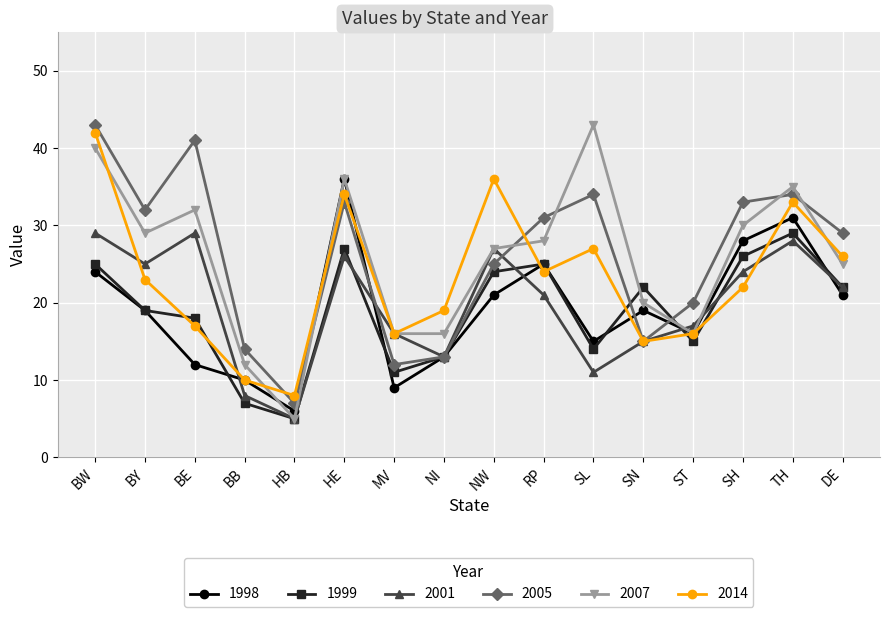

Does the chart display data point markers on the line(s)?

Yes